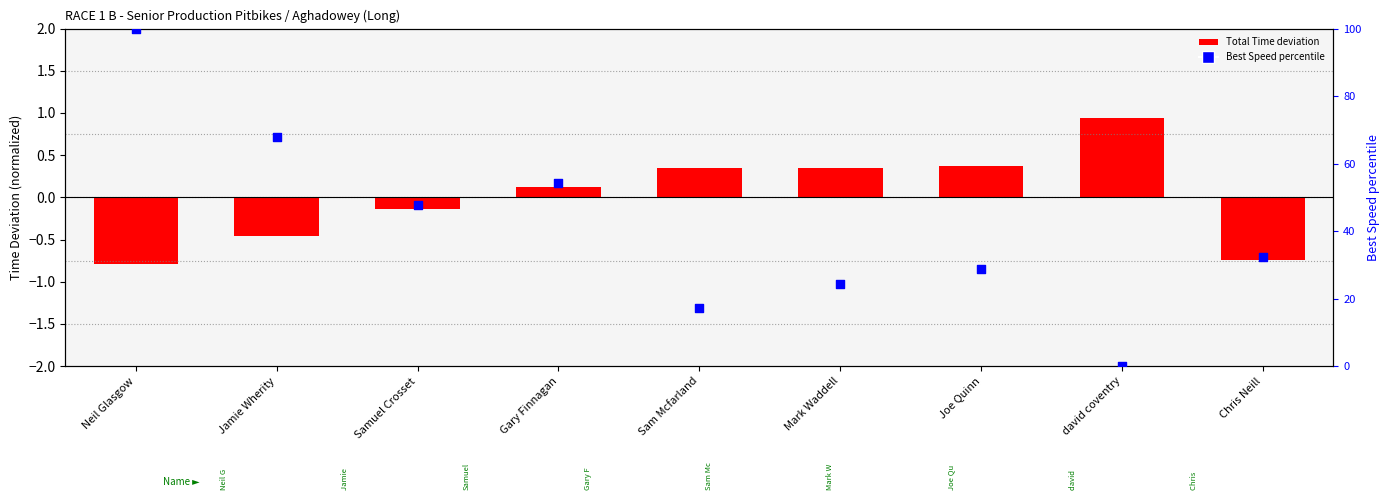

At which category is the sum across all series the highest?

Neil Glasgow